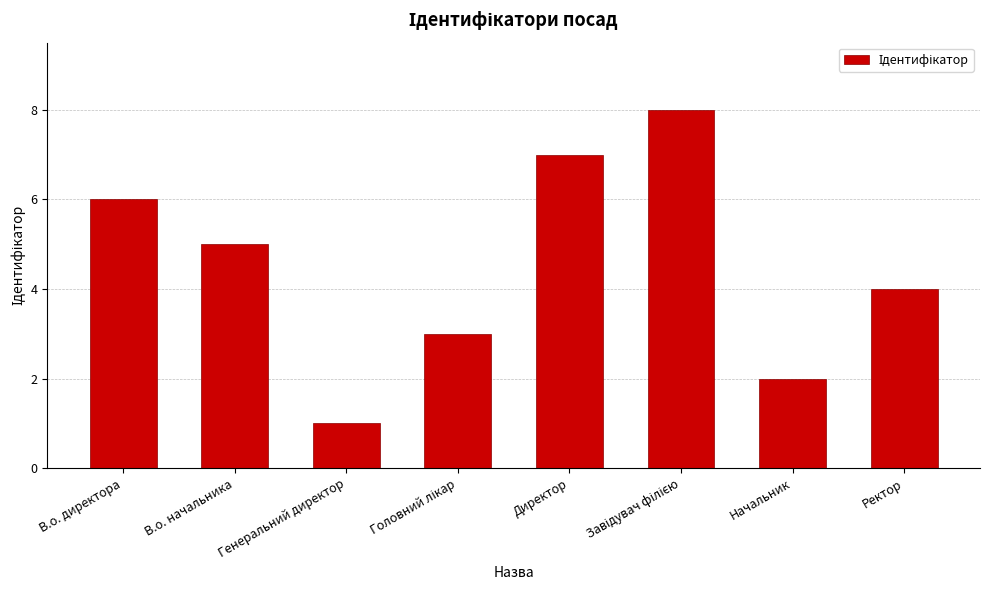

Does the chart contain stacked bars?

No